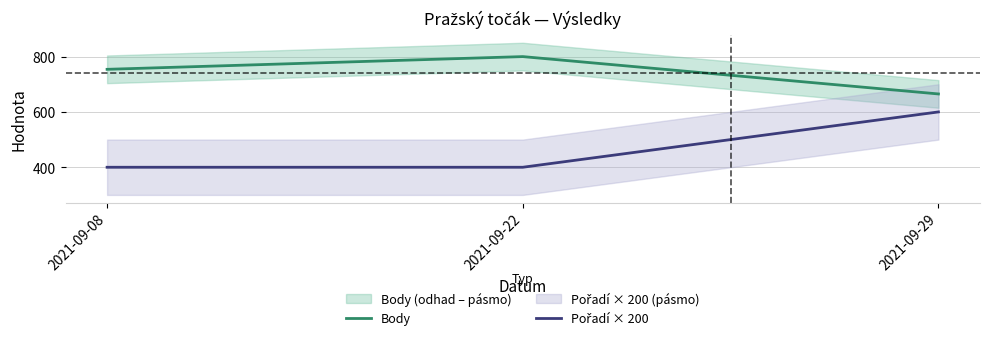

How many data points does each series have?

3